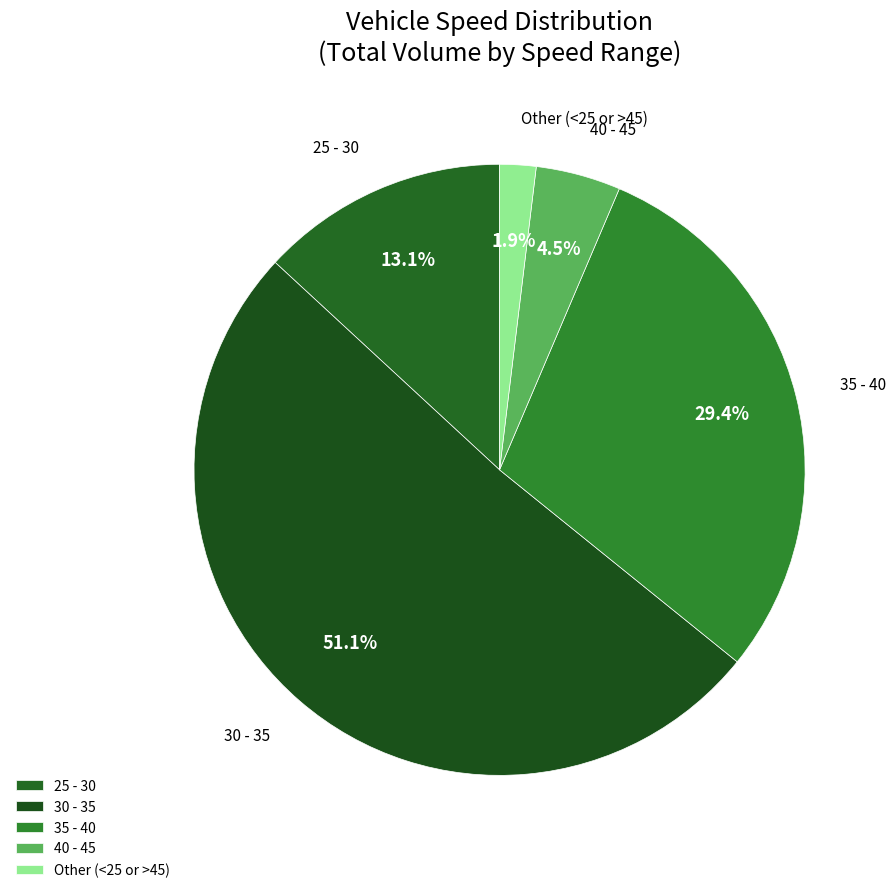

Between Other (<25 or >45) and 30 - 35, which is larger?

30 - 35